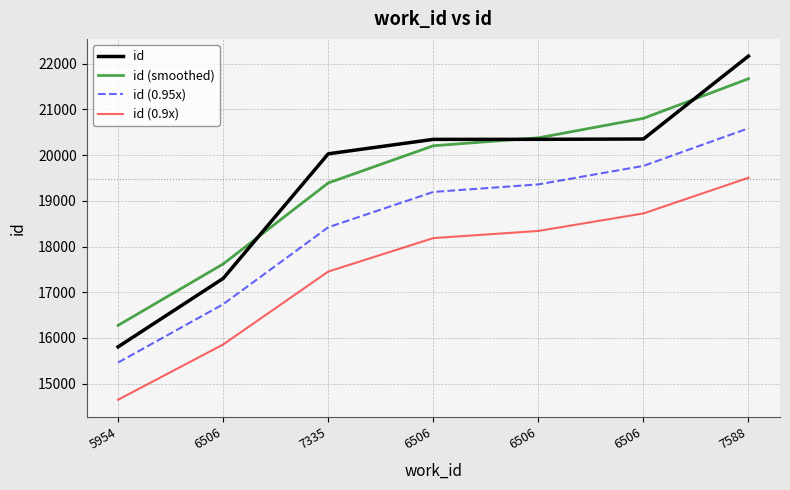

How many values in the id (smoothed) series are below 20206?

3